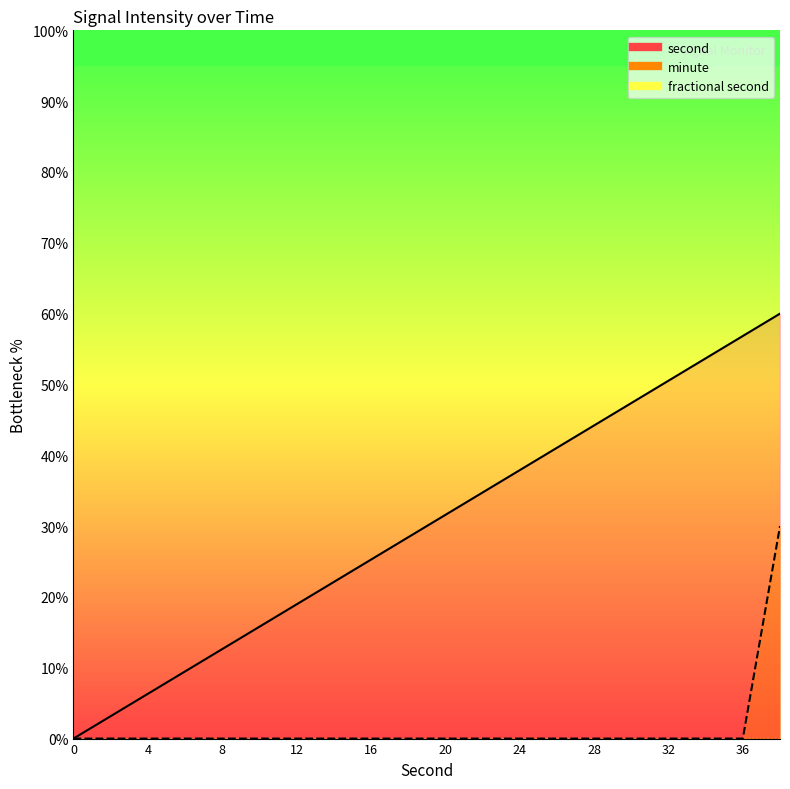

Is it true that second equals 18.9 at 12?

True